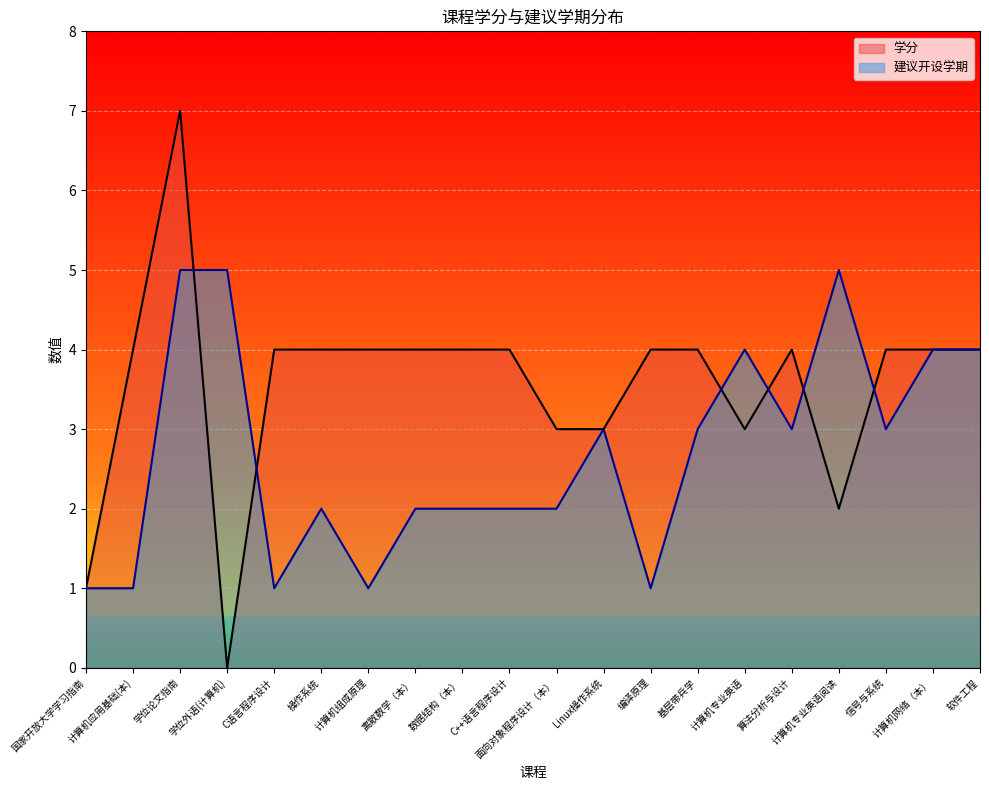

Rank the series at 国家开放大学学习指南 from lowest to highest value.

学分, 建议开设学期